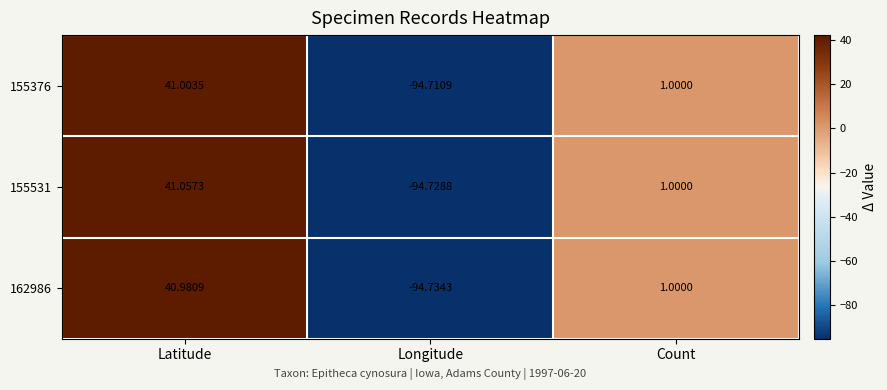

Which series has the widest spread of values?

155531